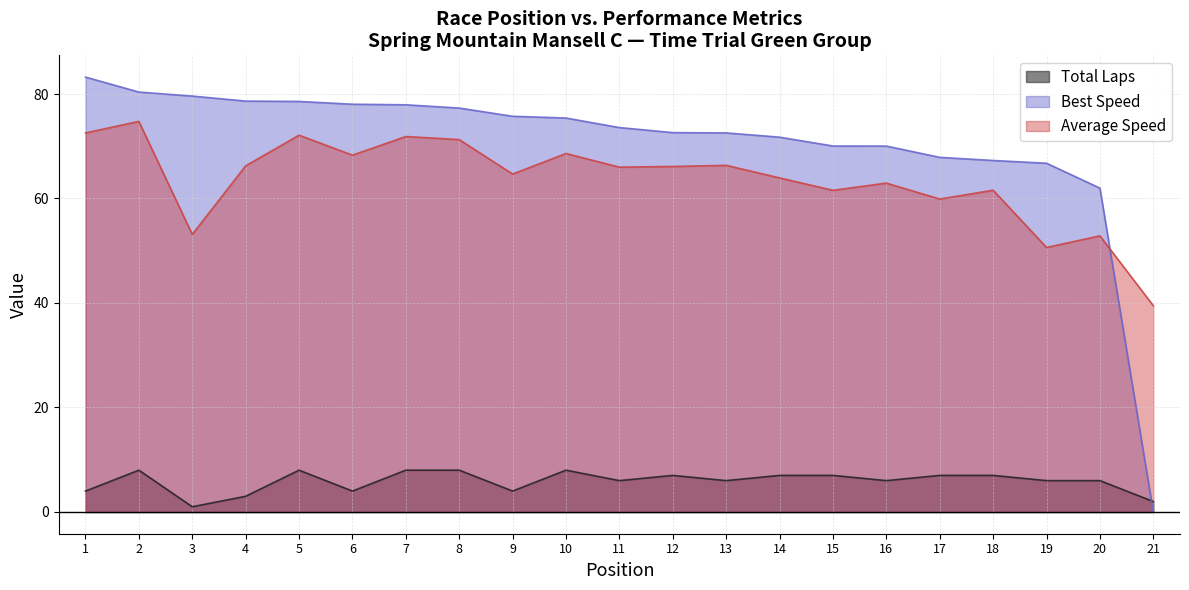

How many categories are shown in the chart?

21